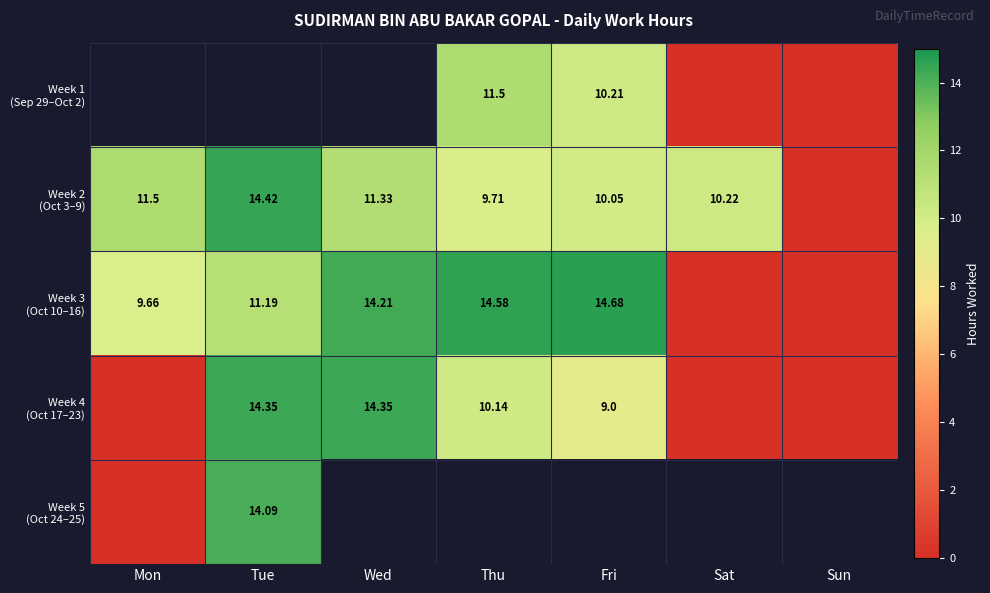

The Week 3 (Oct 10–16) series shows 14.6 at Thu. True or false?

True